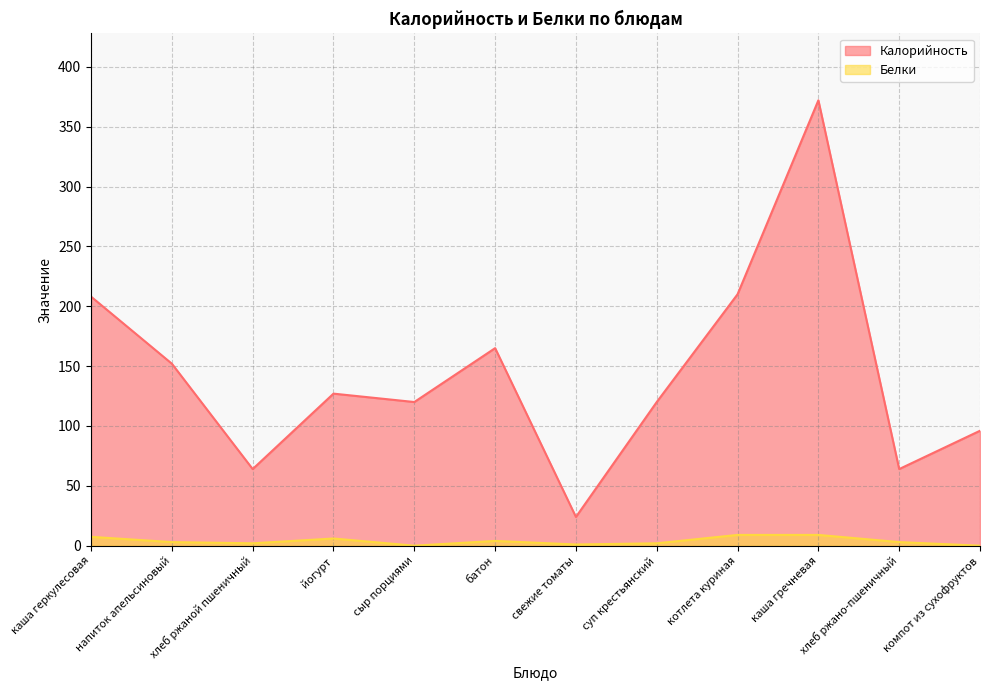

What is the maximum value for Калорийность?

372.0